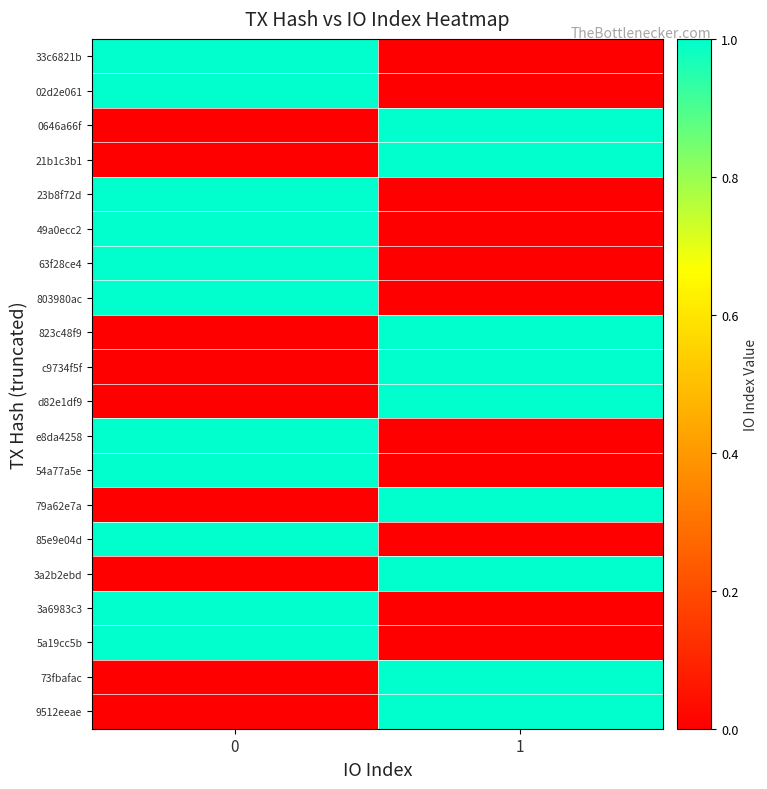

Reading right to left, transcribe all the data shown in this chart.

33c6821b: 1=0	0=1
02d2e061: 1=0	0=1
0646a66f: 1=1	0=0
21b1c3b1: 1=1	0=0
23b8f72d: 1=0	0=1
49a0ecc2: 1=0	0=1
63f28ce4: 1=0	0=1
803980ac: 1=0	0=1
823c48f9: 1=1	0=0
c9734f5f: 1=1	0=0
d82e1df9: 1=1	0=0
e8da4258: 1=0	0=1
54a77a5e: 1=0	0=1
79a62e7a: 1=1	0=0
85e9e04d: 1=0	0=1
3a2b2ebd: 1=1	0=0
3a6983c3: 1=0	0=1
5a19cc5b: 1=0	0=1
73fbafac: 1=1	0=0
9512eeae: 1=1	0=0